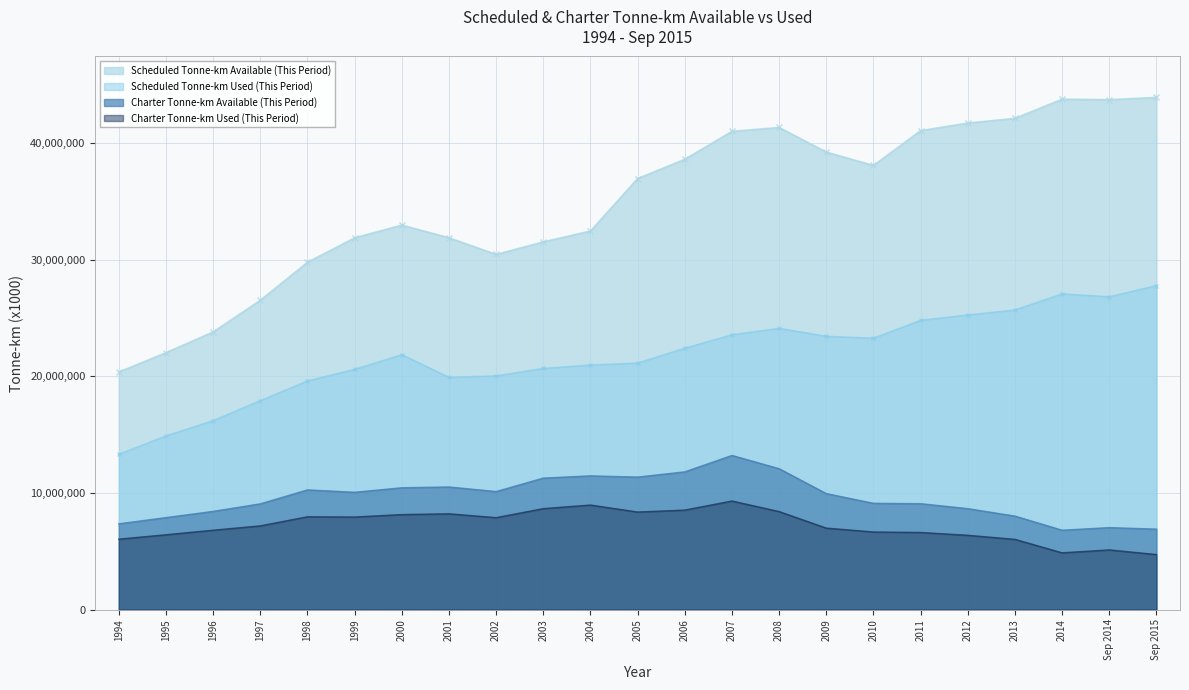

At which category is the sum across all series the highest?

2007